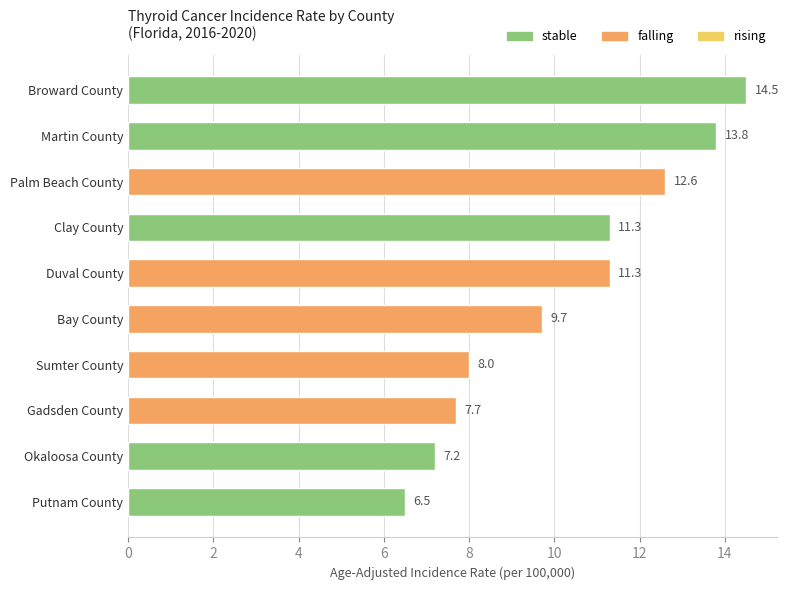

What is the difference between the second highest and minimum values?

7.3